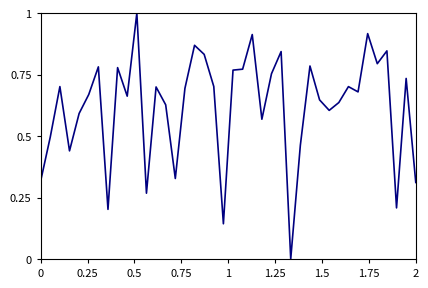

What is the maximum value shown in the chart?

1.0